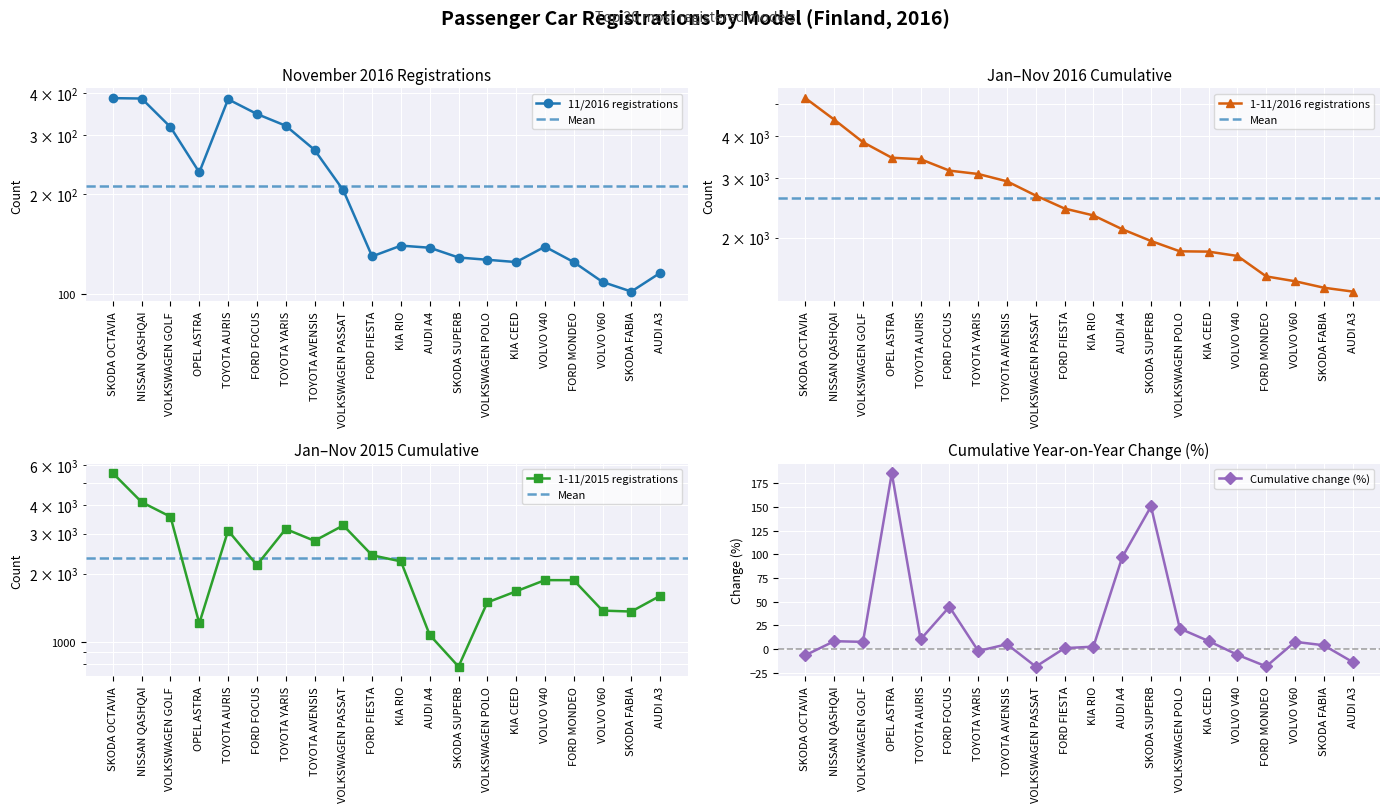

At how many categories does at least one series exceed 4419?

2